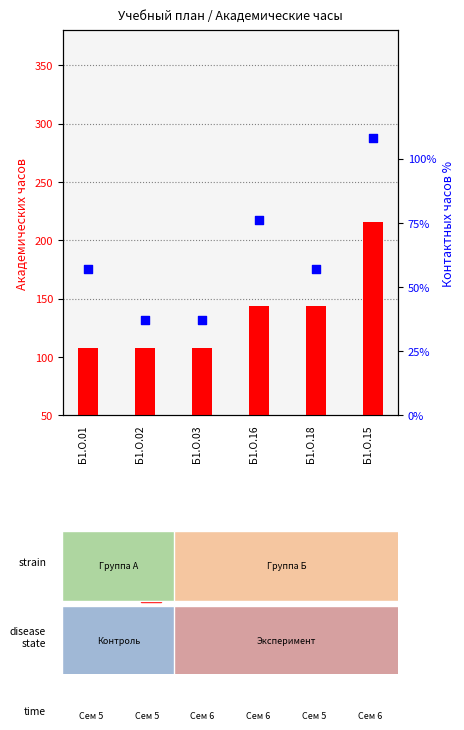

Which series reaches the minimum Y coordinate?

percentile rank within the sample